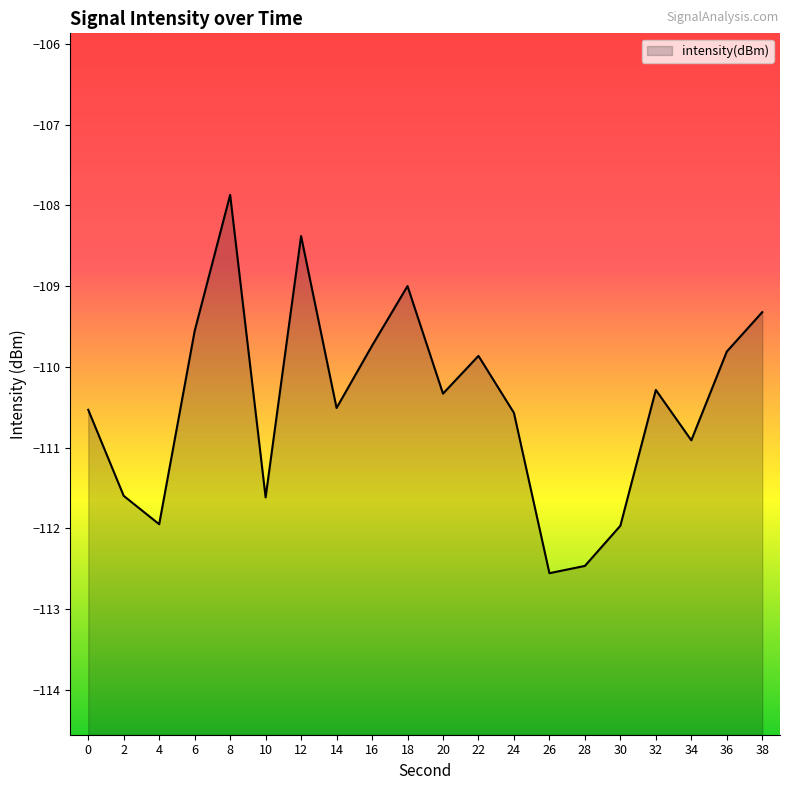

Between 8 and 38, which is larger?

8